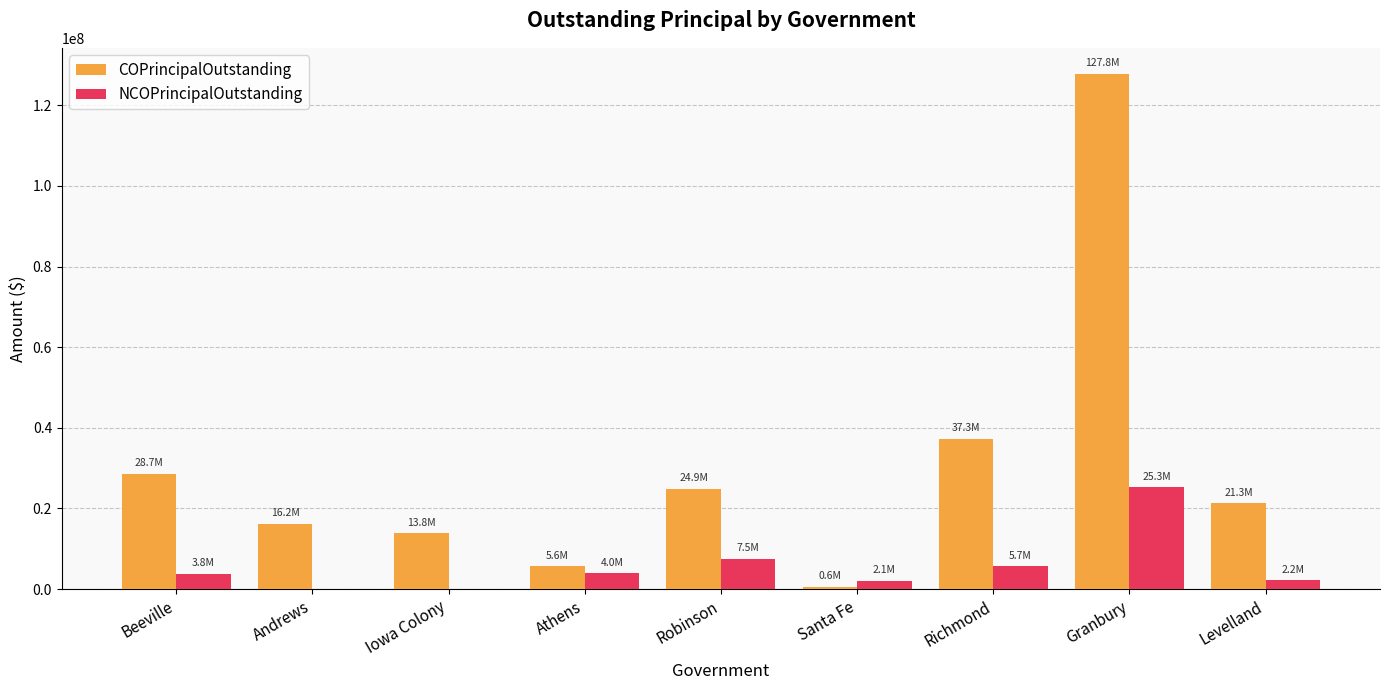

Which series has the largest total across all categories?

COPrincipalOutstanding